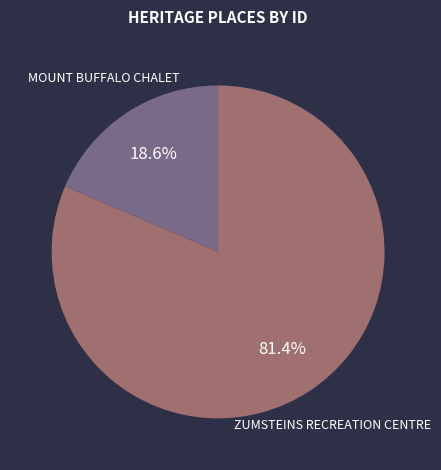

Which category has the smallest portion of the pie?

MOUNT BUFFALO CHALET